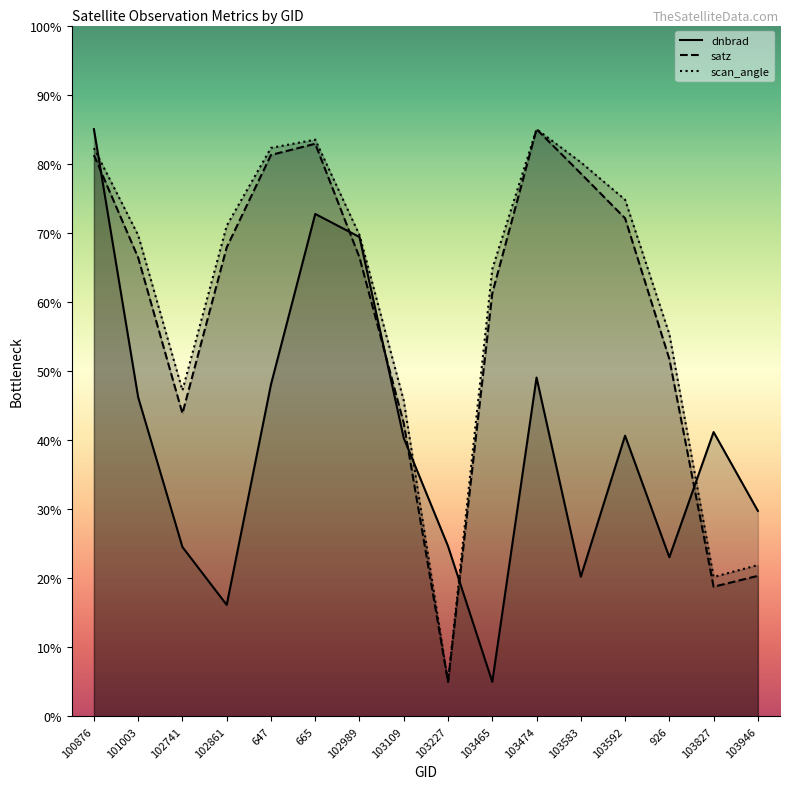

Where does the dnbrad series first go above 40?

100876